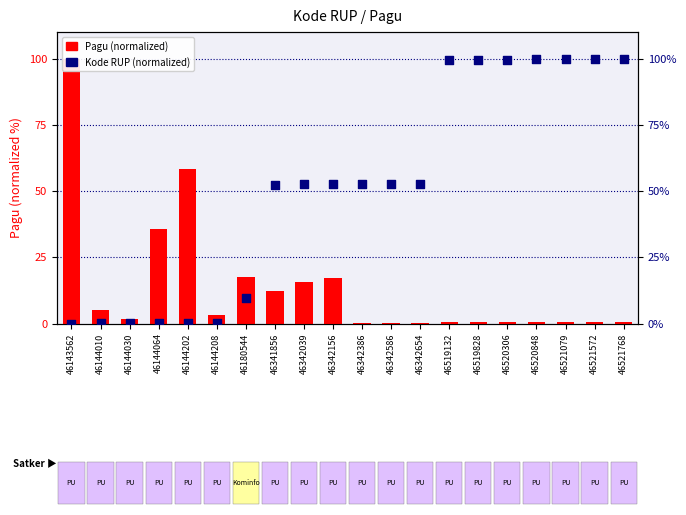

Which series has the largest total across all categories?

Kode RUP (normalized)